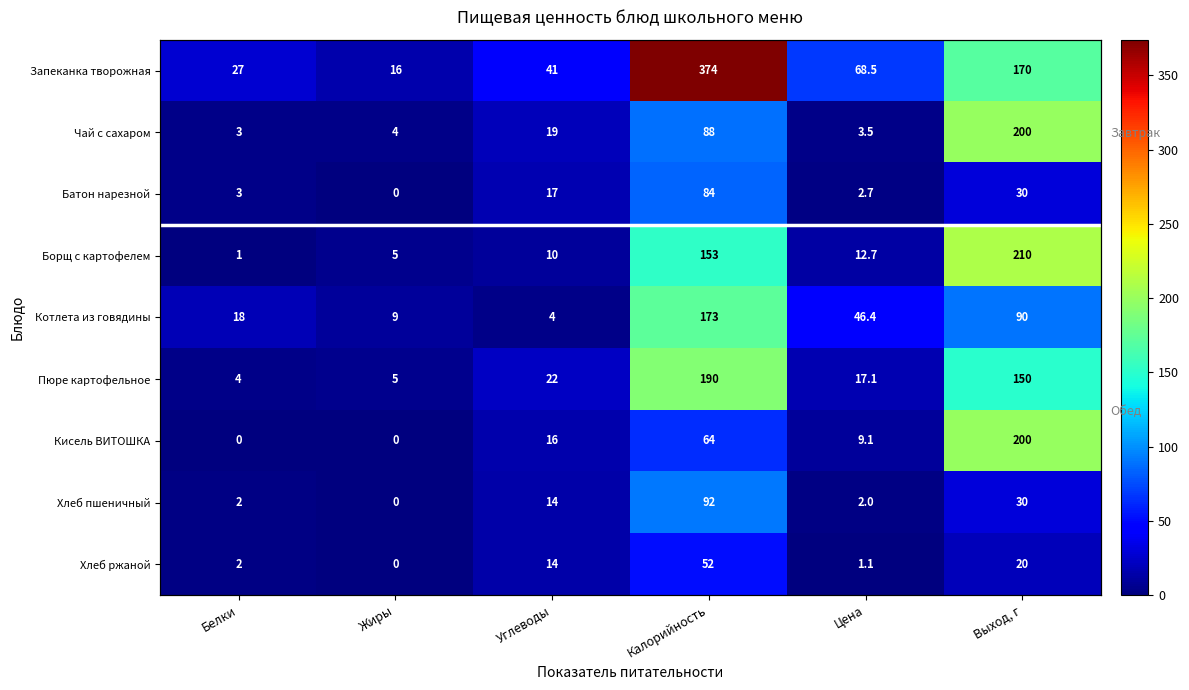

Between Цена and Выход, г, which is larger?

Выход, г